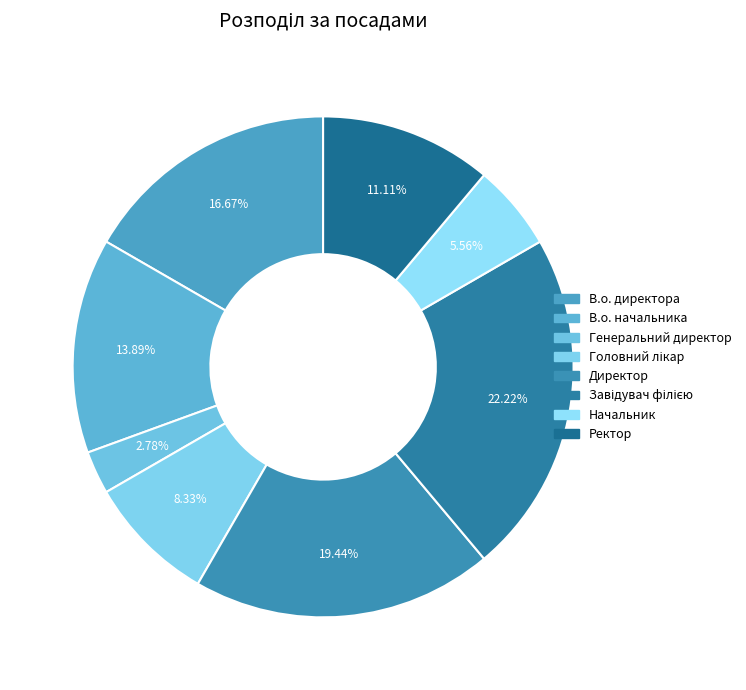

To the nearest percent, what is the difference between the largest and smallest slice percentages?

19%